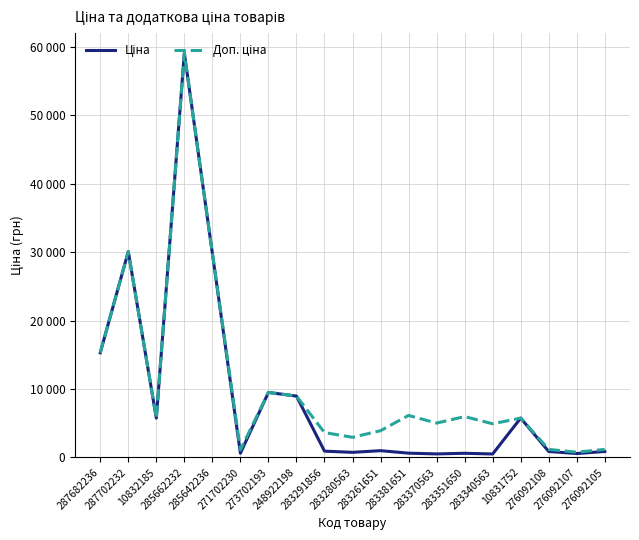

Which series changed the most between 285642236 and 283340563?

Ціна